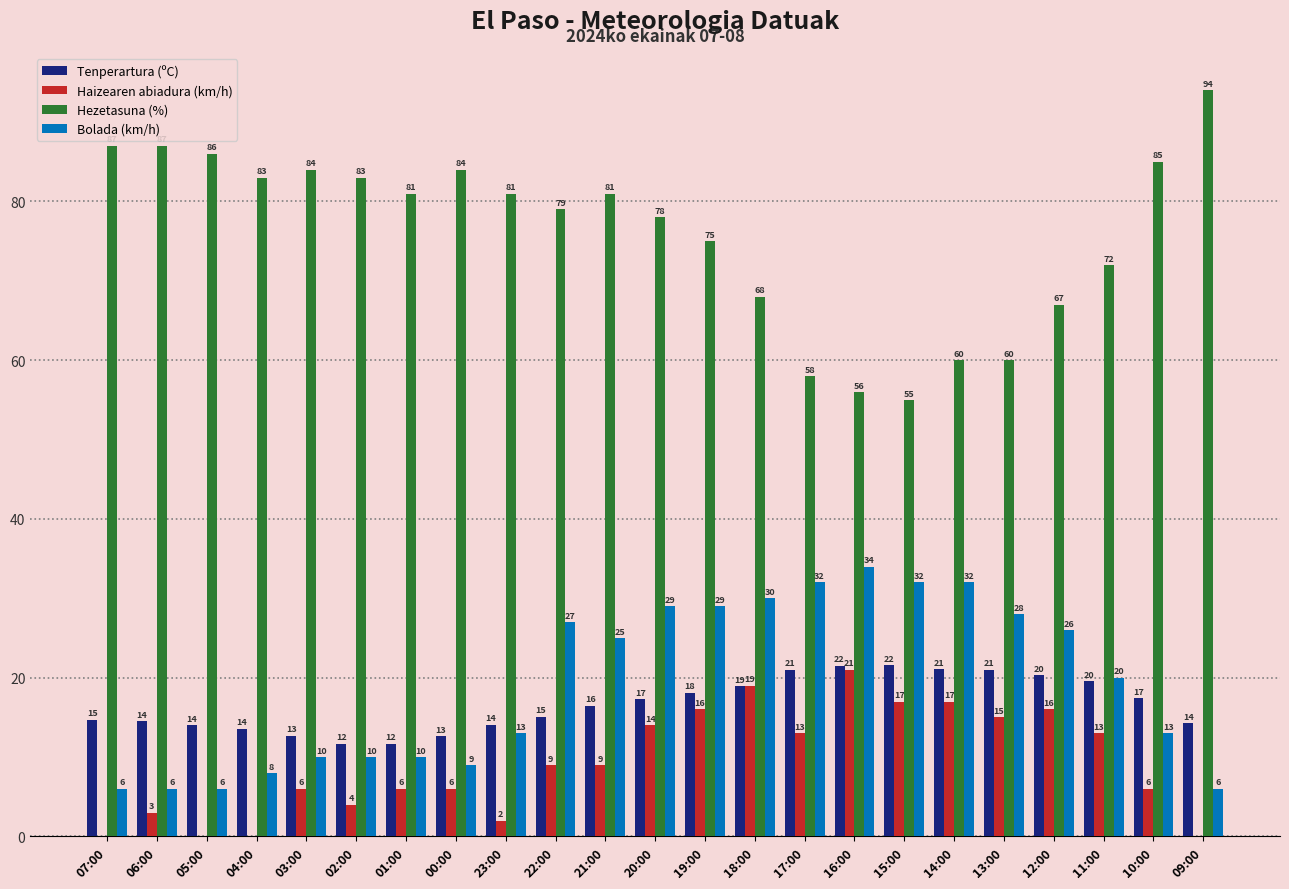

True or false: Hezetasuna (%) has a value of 17.0 at 19:00.

False